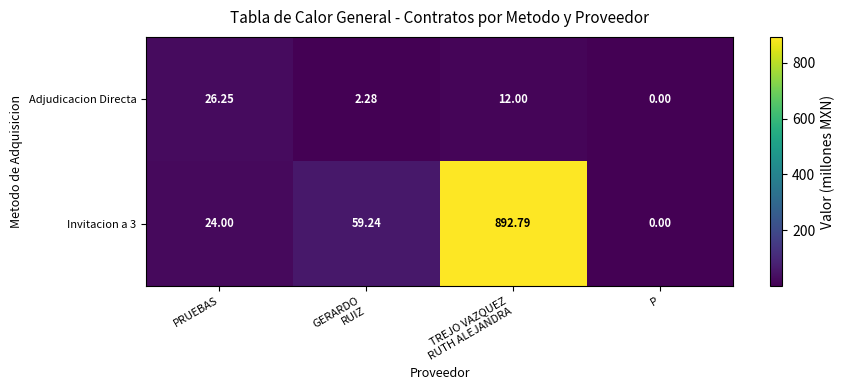

Which series changed the most between GERARDO
RUIZ and P?

Invitacion a 3